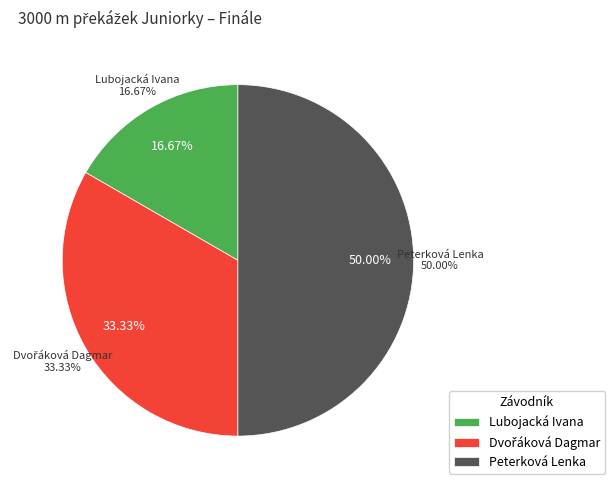

Between Lubojacká Ivana and Peterková Lenka, which is larger?

Peterková Lenka